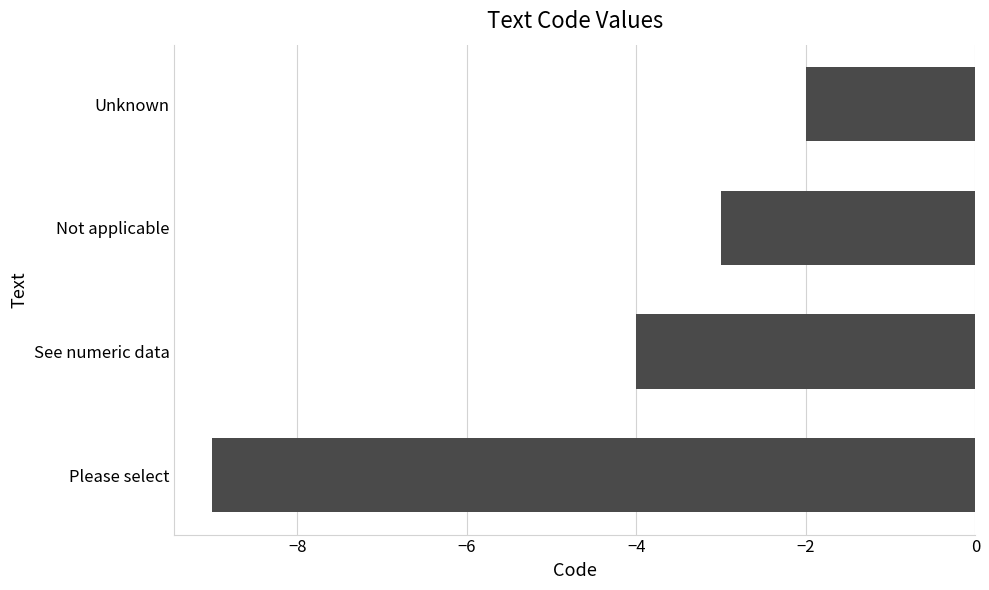

At which category does the chart reach its peak across all series?

Unknown